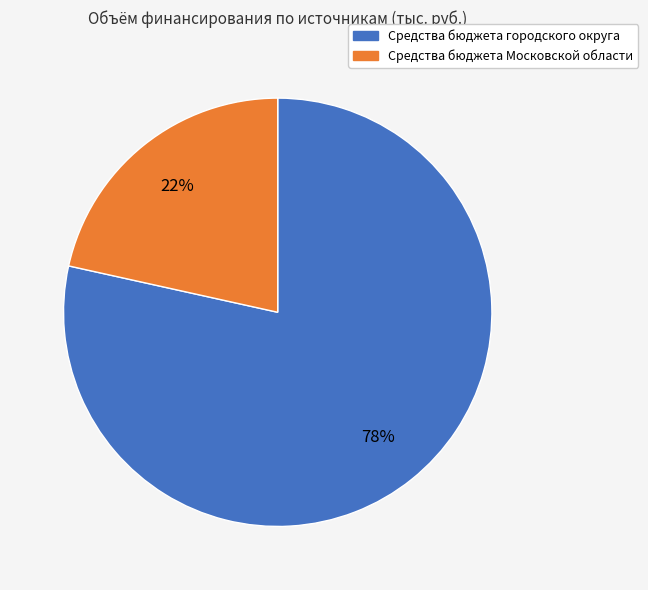

To the nearest percent, what is the average slice percentage?

50%